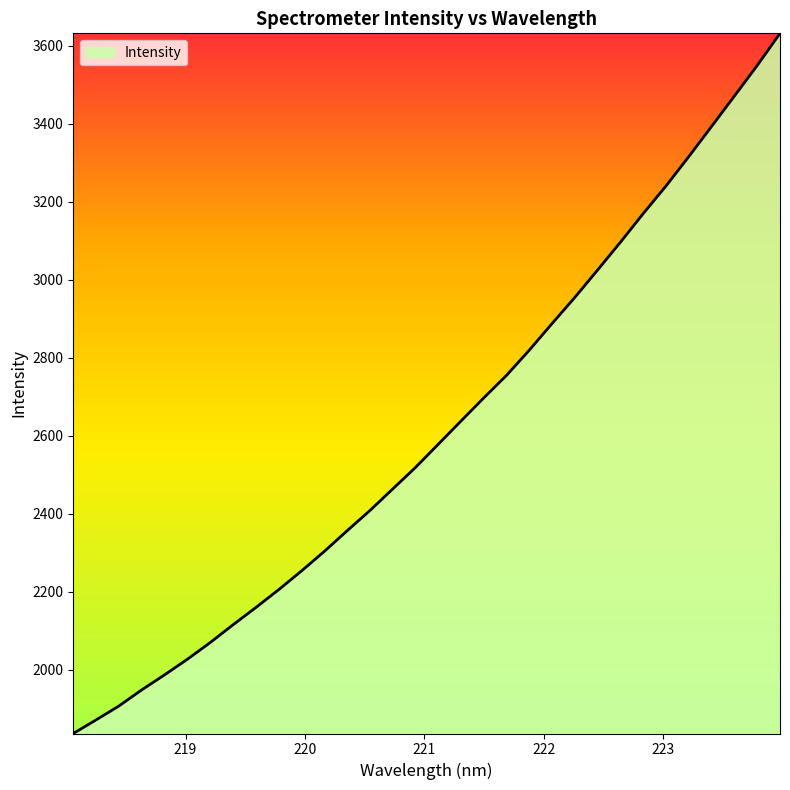

What is the greatest value displayed?

3632.0